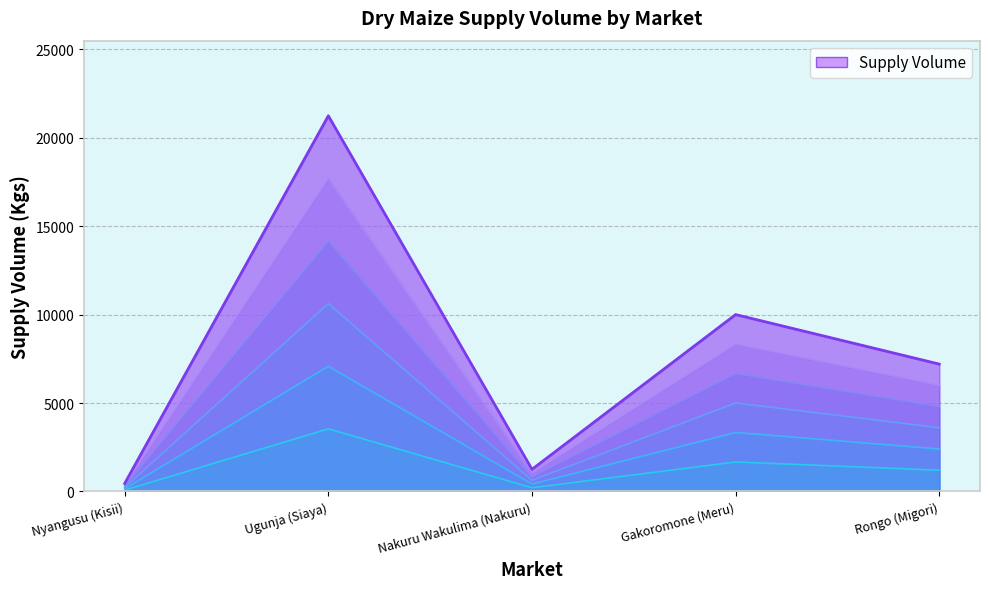

Reading right to left, what are all the values shown in this chart?

7200	10000	1250	21240	450